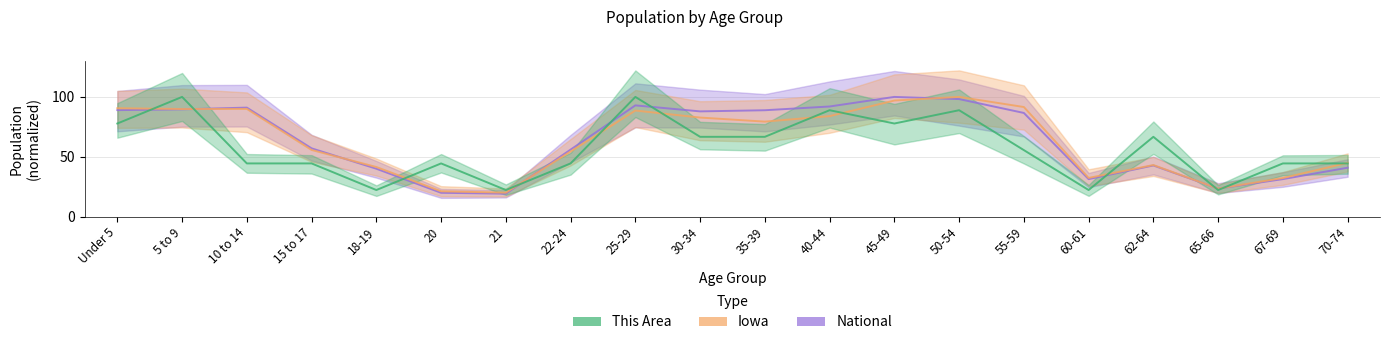

Where is Iowa nearest to the value 60?

15 to 17